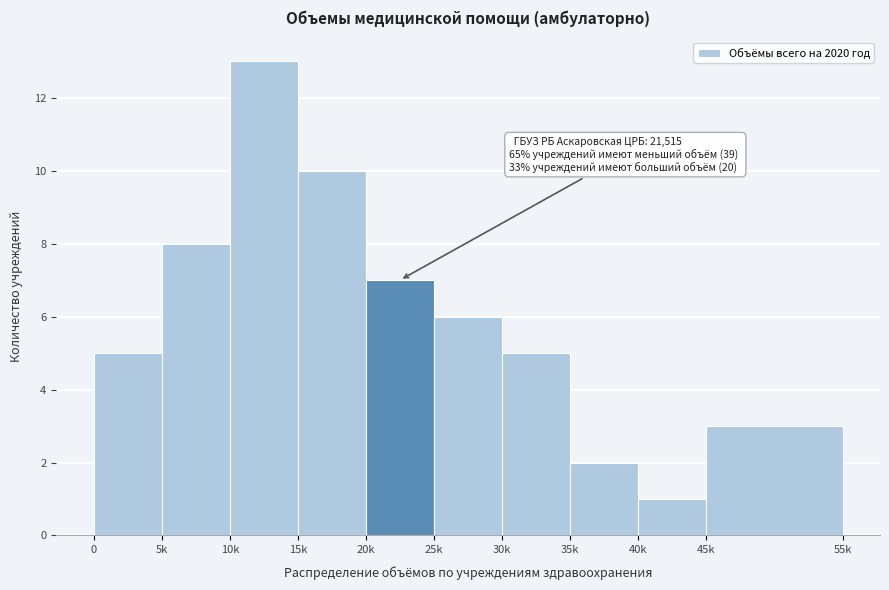

Reading left to right, what are all the values shown in this chart?

0=5	5k=8	10k=13	15k=10	20k=7	25k=6	30k=5	35k=2	40k=1	45k=3